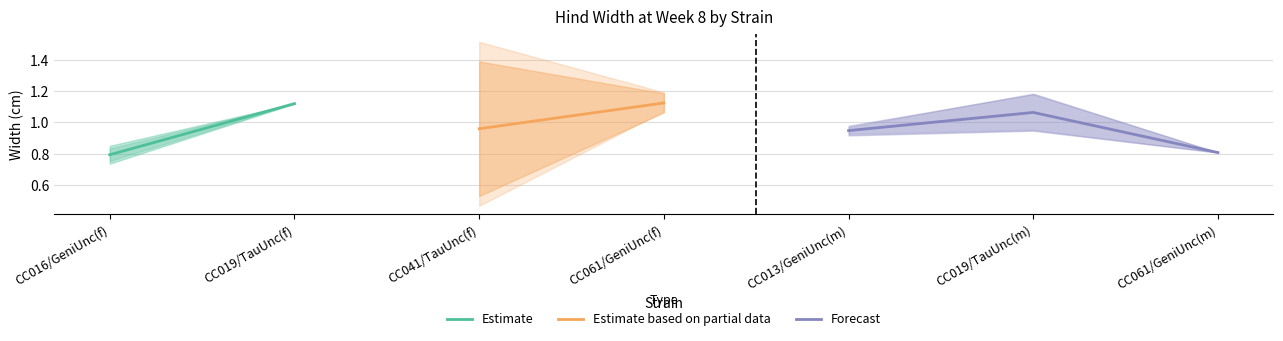

What is the label of the 5th point from the left?

CC013/GeniUnc(m)